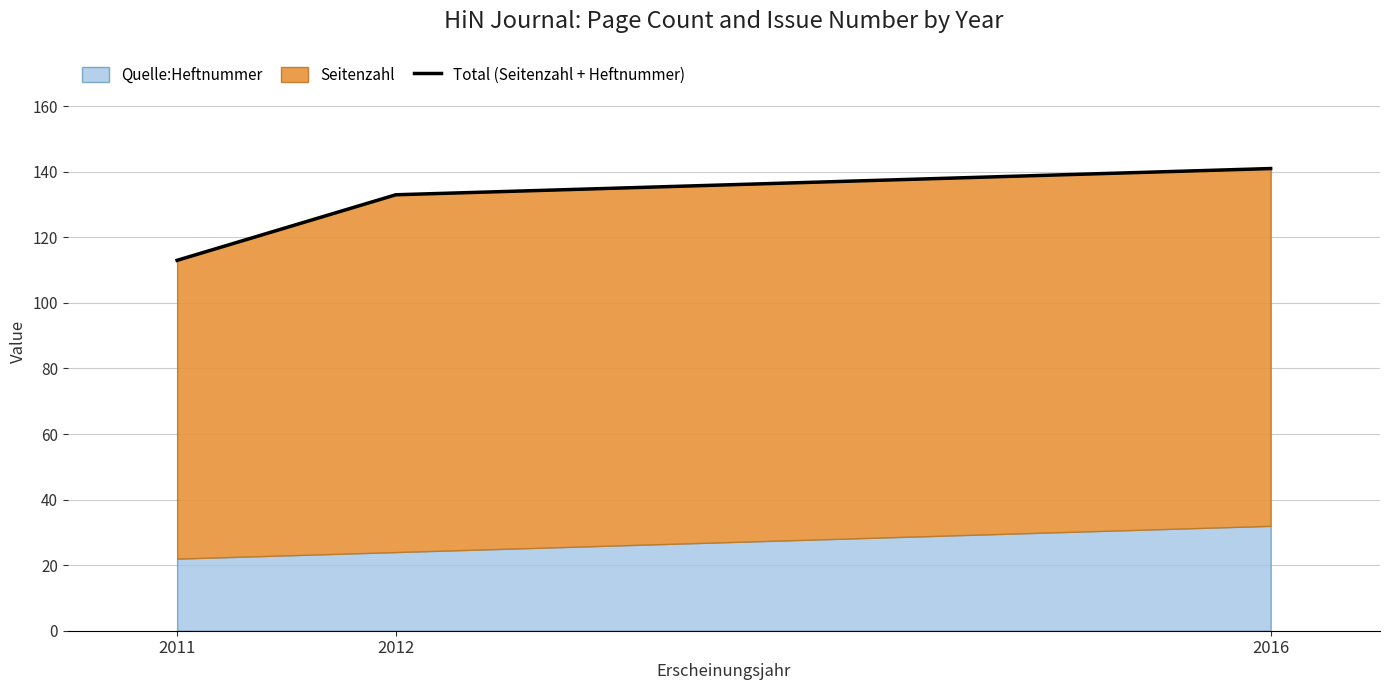

Reading left to right, what are all the values shown in this chart?

113	133	141